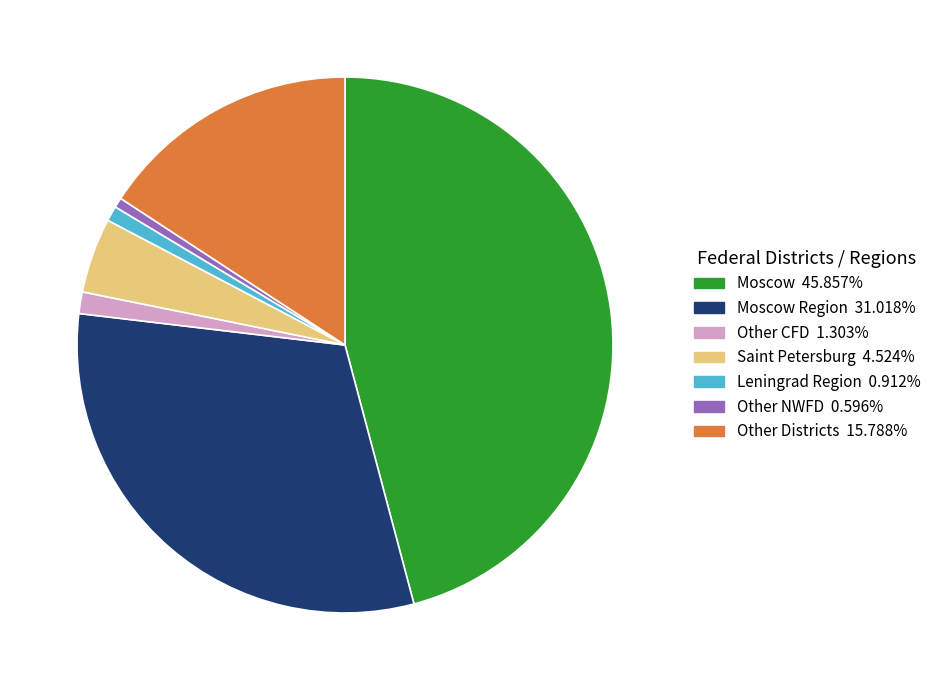

Is there any slice that represents more than half of the pie?

No